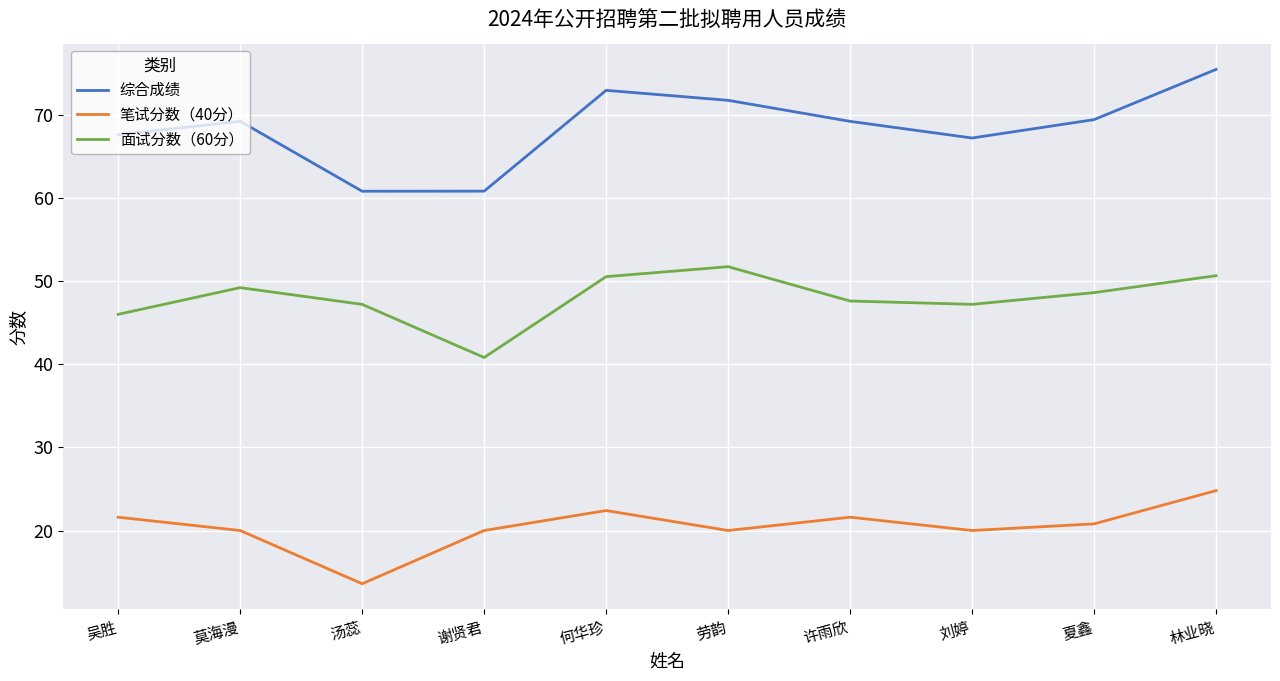

List the series in order of their peak value, highest first.

综合成绩, 面试分数（60分）, 笔试分数（40分）